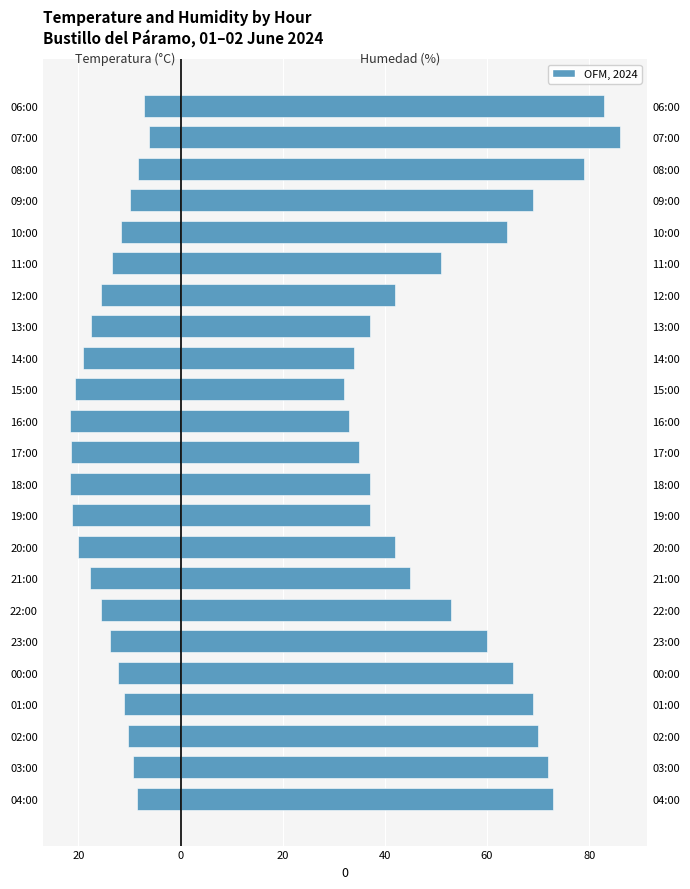

The value of Temperatura (°C) at 04:00 is -12.0. True or false?

False